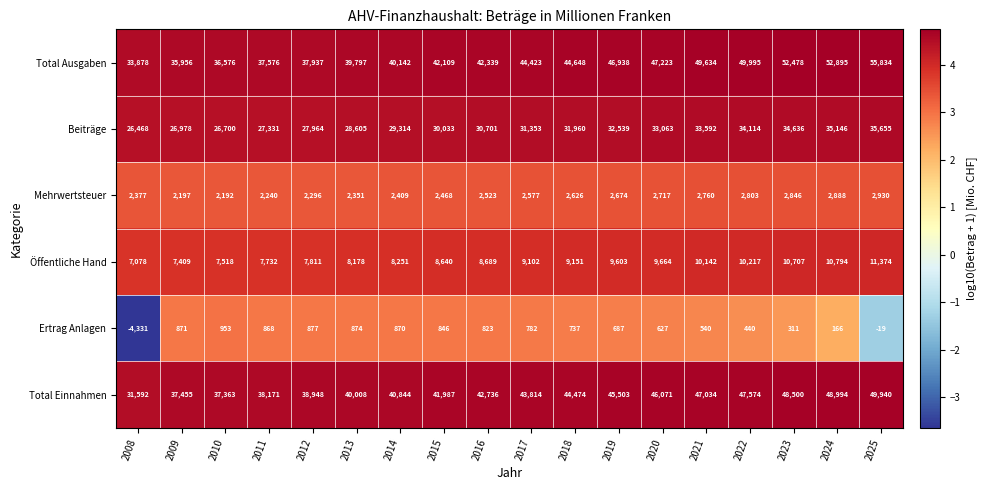

Count the number of categories in the chart.

18